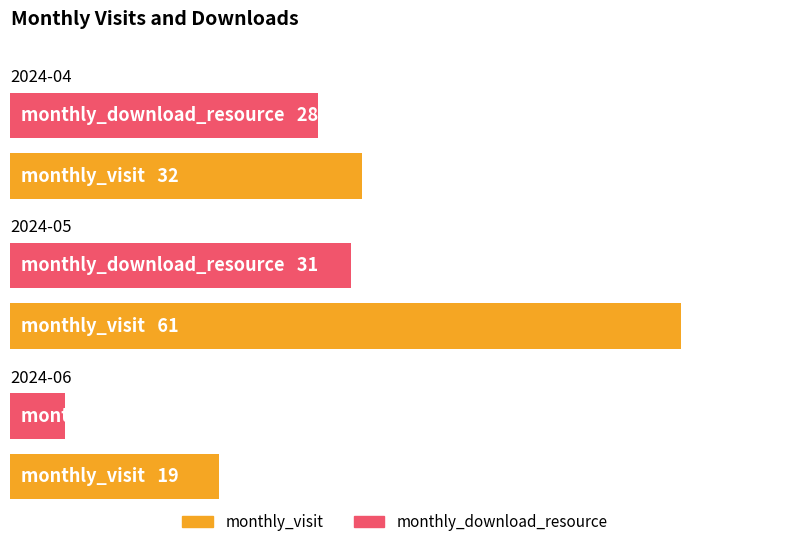

What is the sum of the monthly_download_resource values at 2024-06 and 2024-05?

36